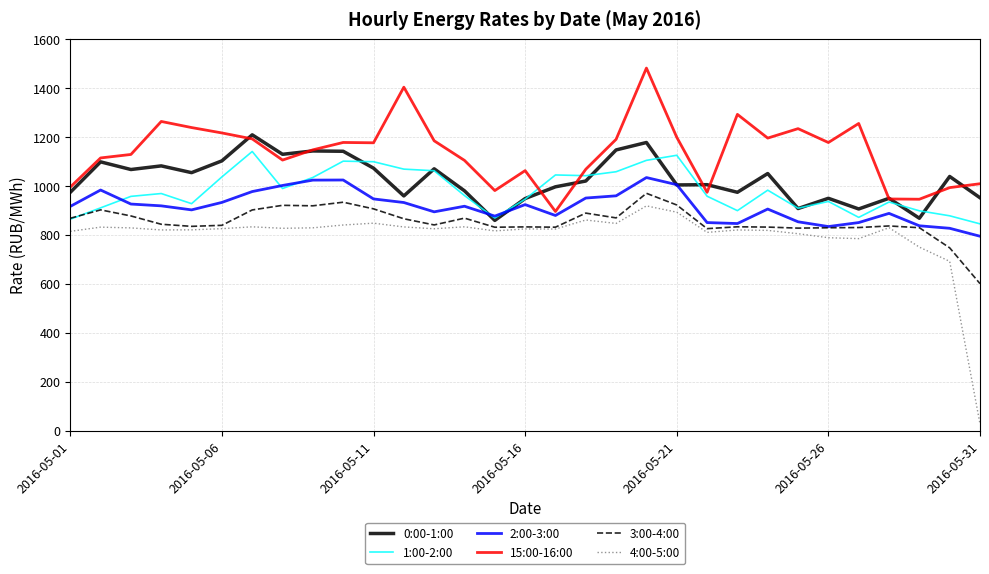

Which series has the largest total across all categories?

15:00-16:00